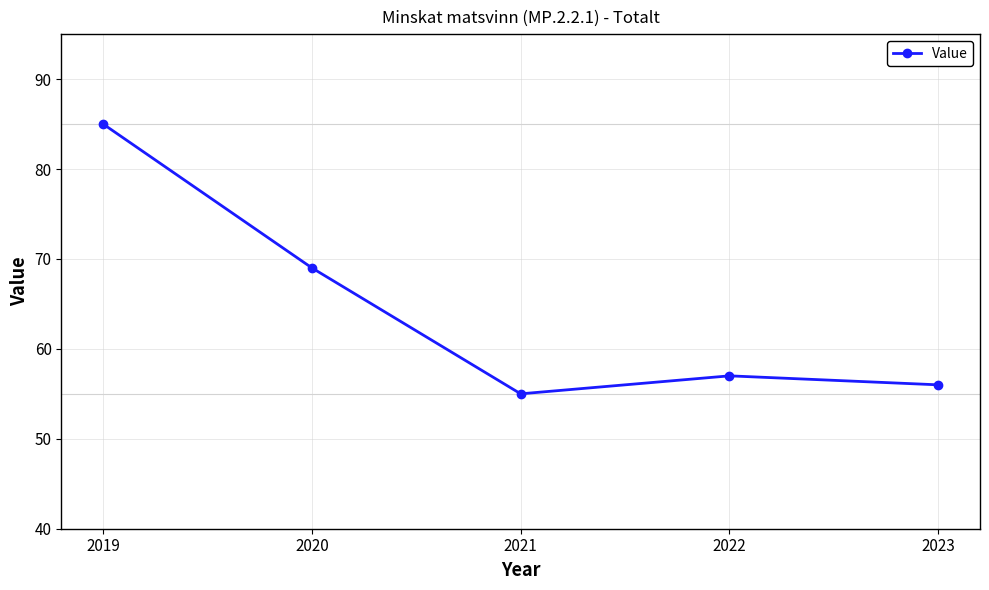

What is the difference between the maximum and minimum values?

30